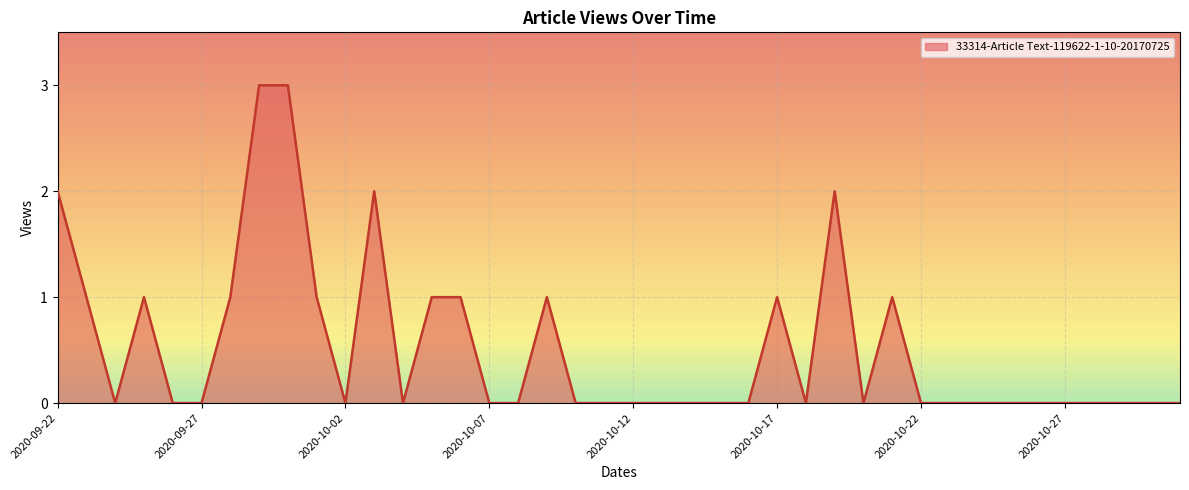

What is the difference between the maximum and minimum values?

3